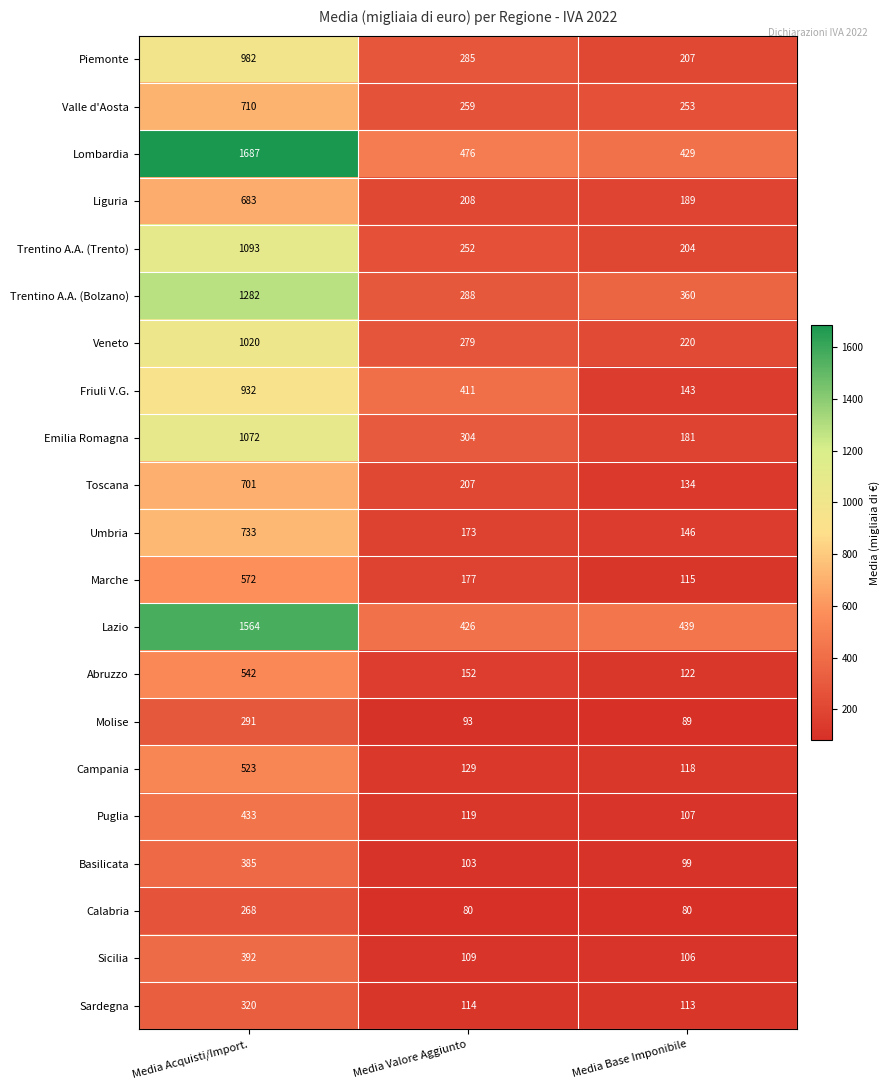

At which category is the sum across all series the highest?

Media Acquisti/Import.